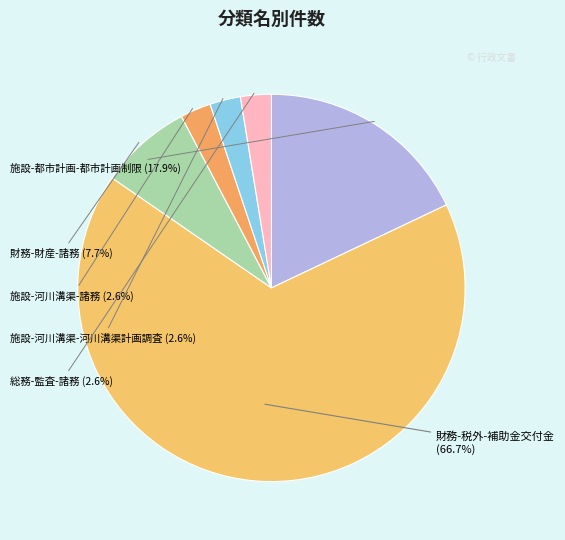

How many slices are in this pie chart?

6